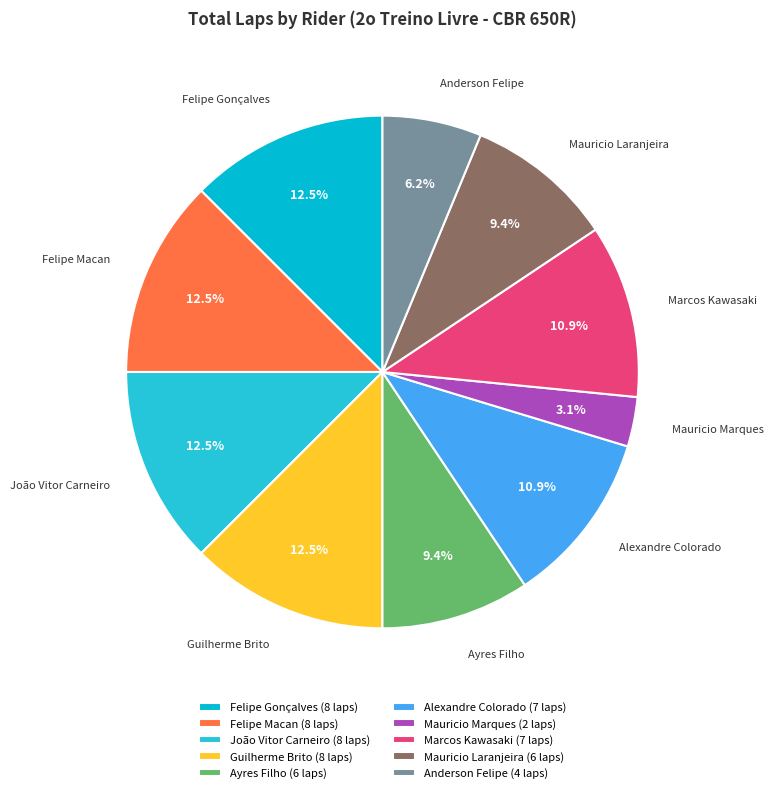

To the nearest percent, what percentage of the pie is Ayres Filho?

9%